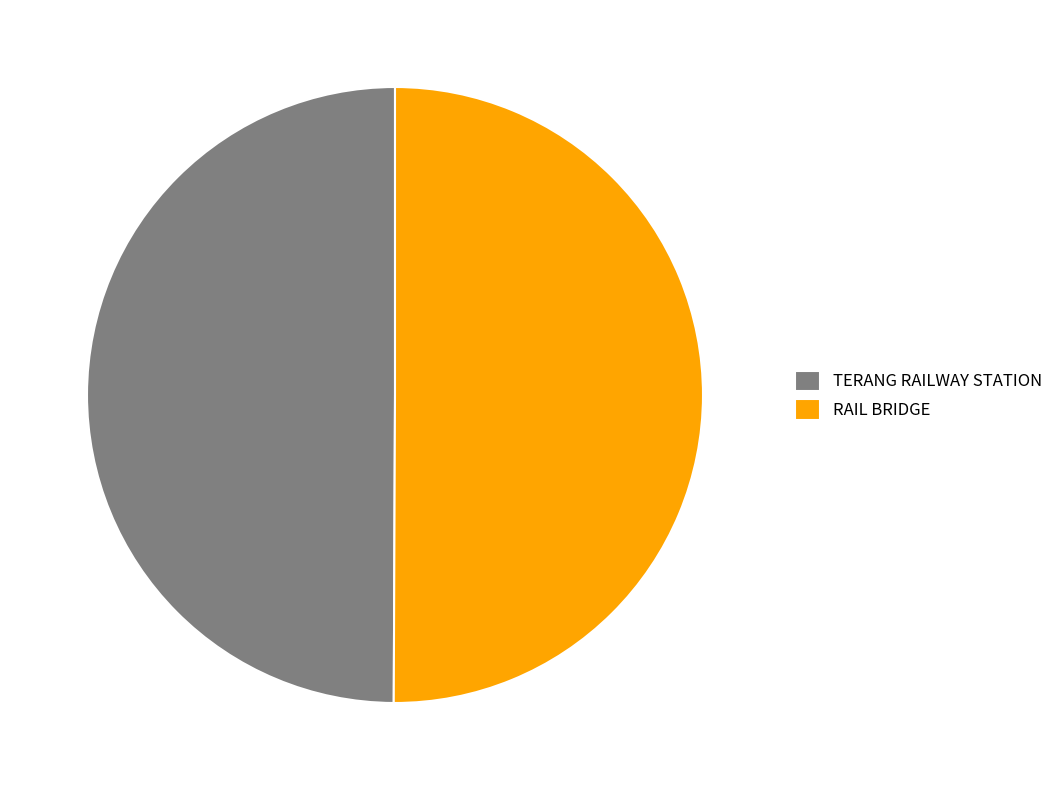

Is the sum of TERANG RAILWAY STATION and RAIL BRIDGE greater than half?

Yes